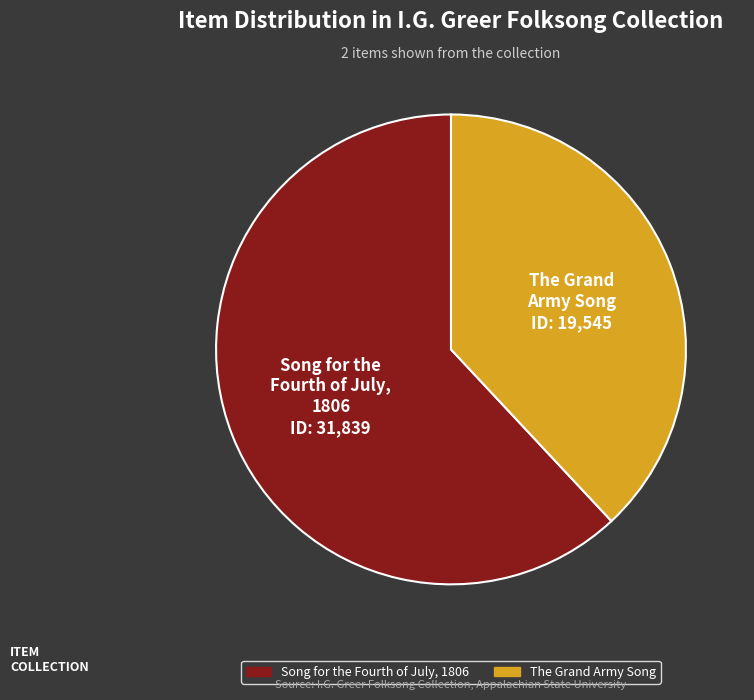

Is it true that The Grand Army Song is 28% of the pie?

False